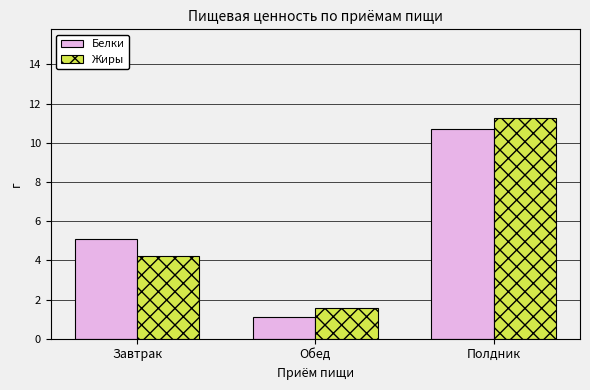

Which series has the widest spread of values?

Жиры